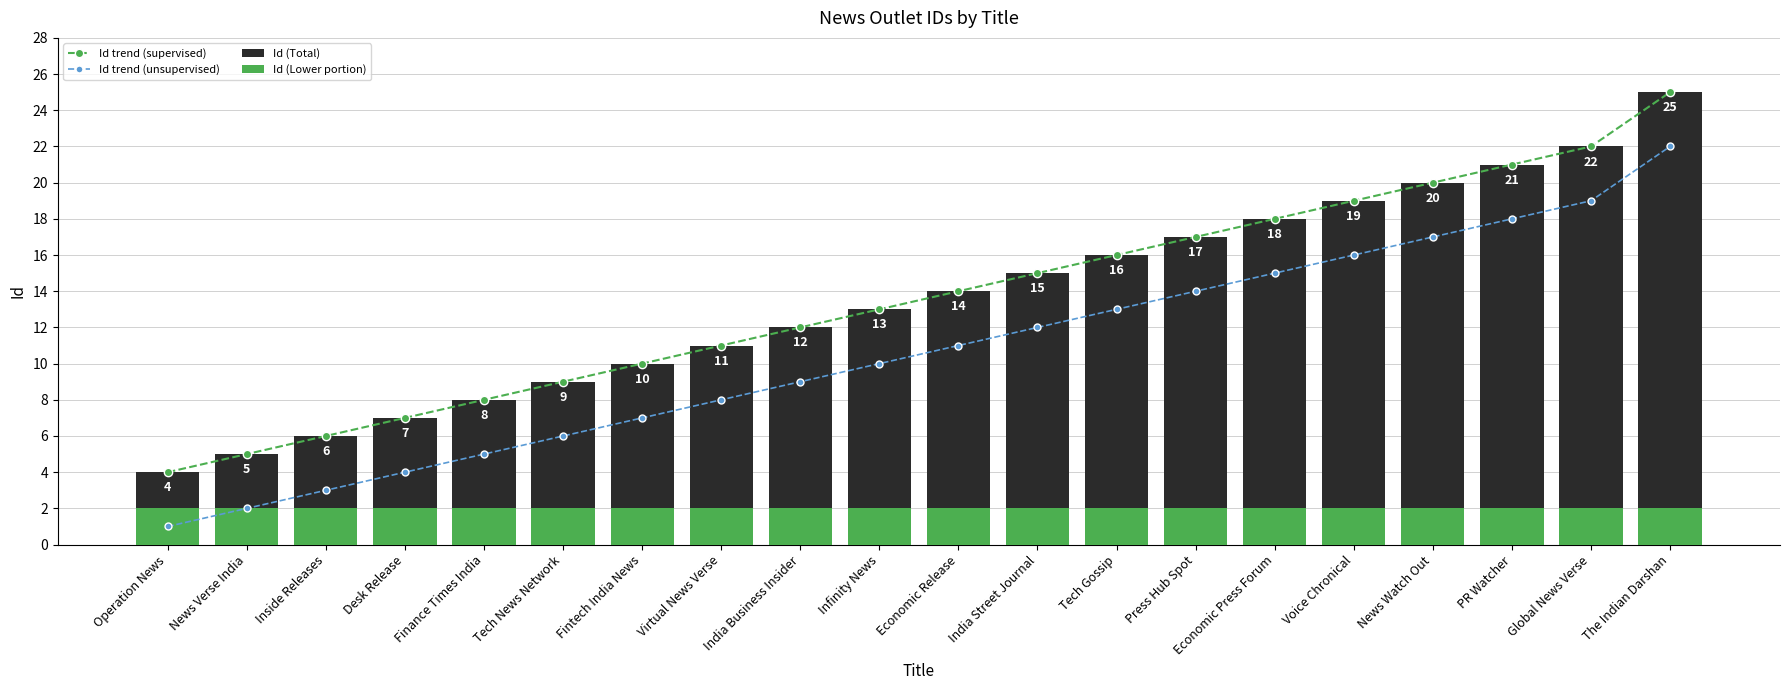

Which series has the largest range (max minus min)?

Id trend (supervised)